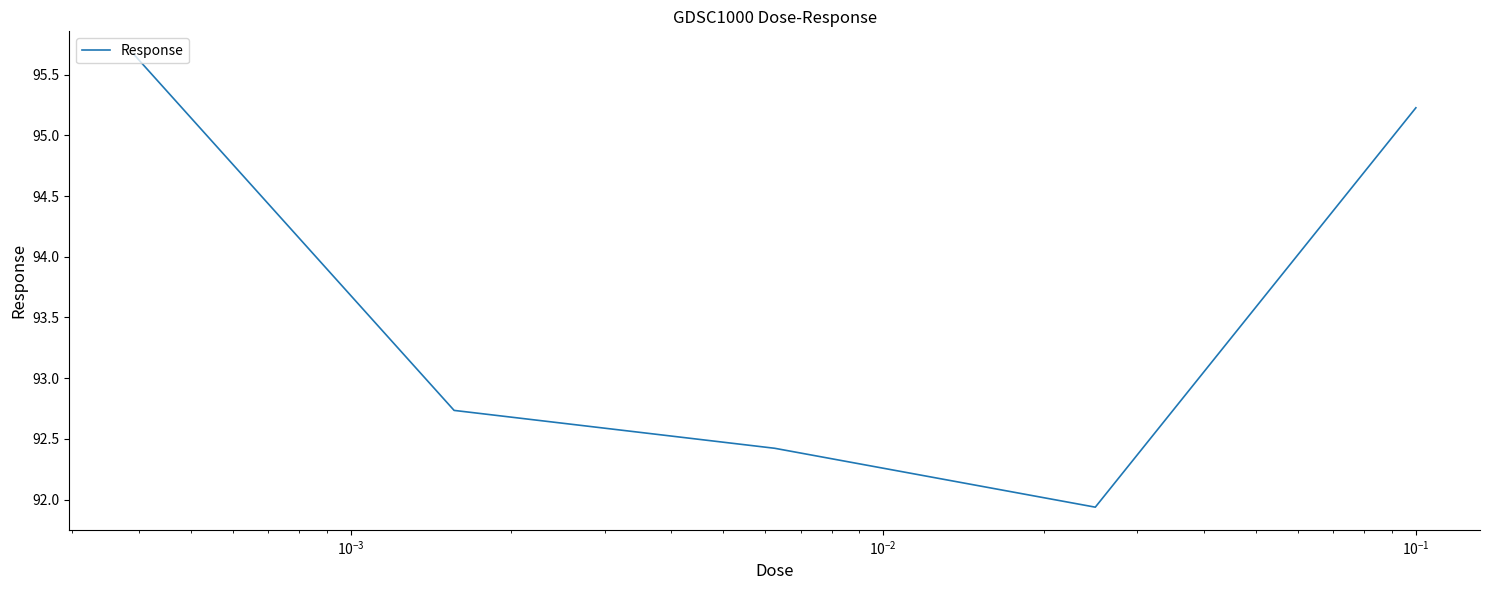

What is the greatest value displayed?

95.7